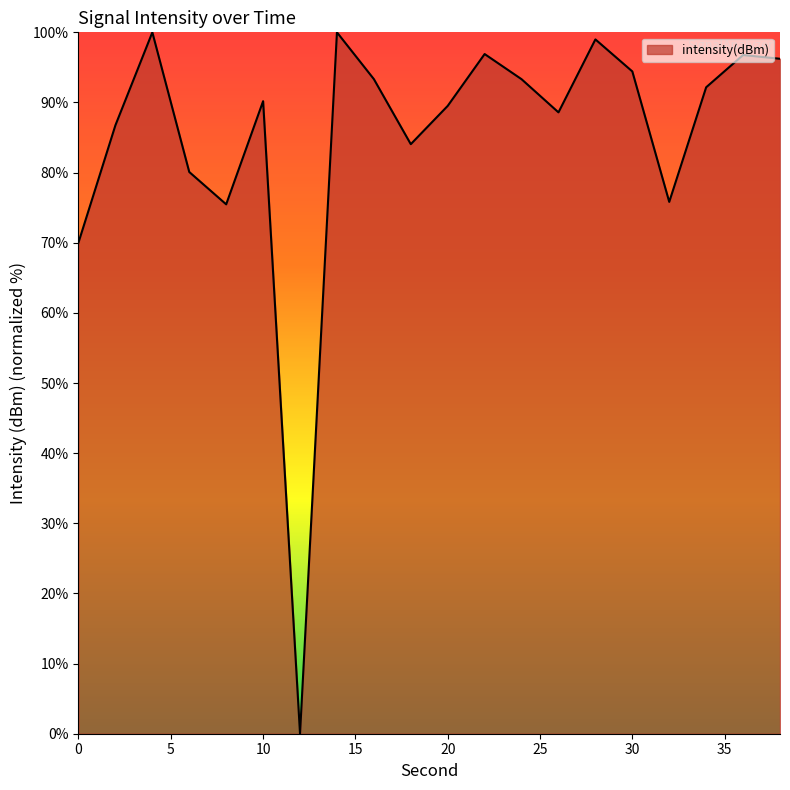

What is the greatest value displayed?

100.0